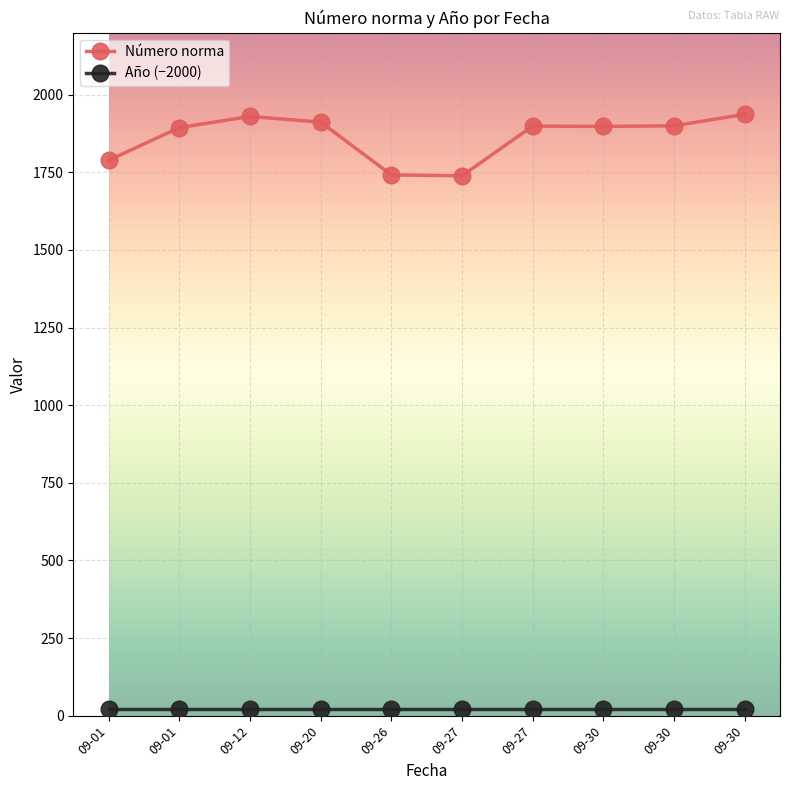

True or false: Número norma and Año (−2000) cross at least once.

False